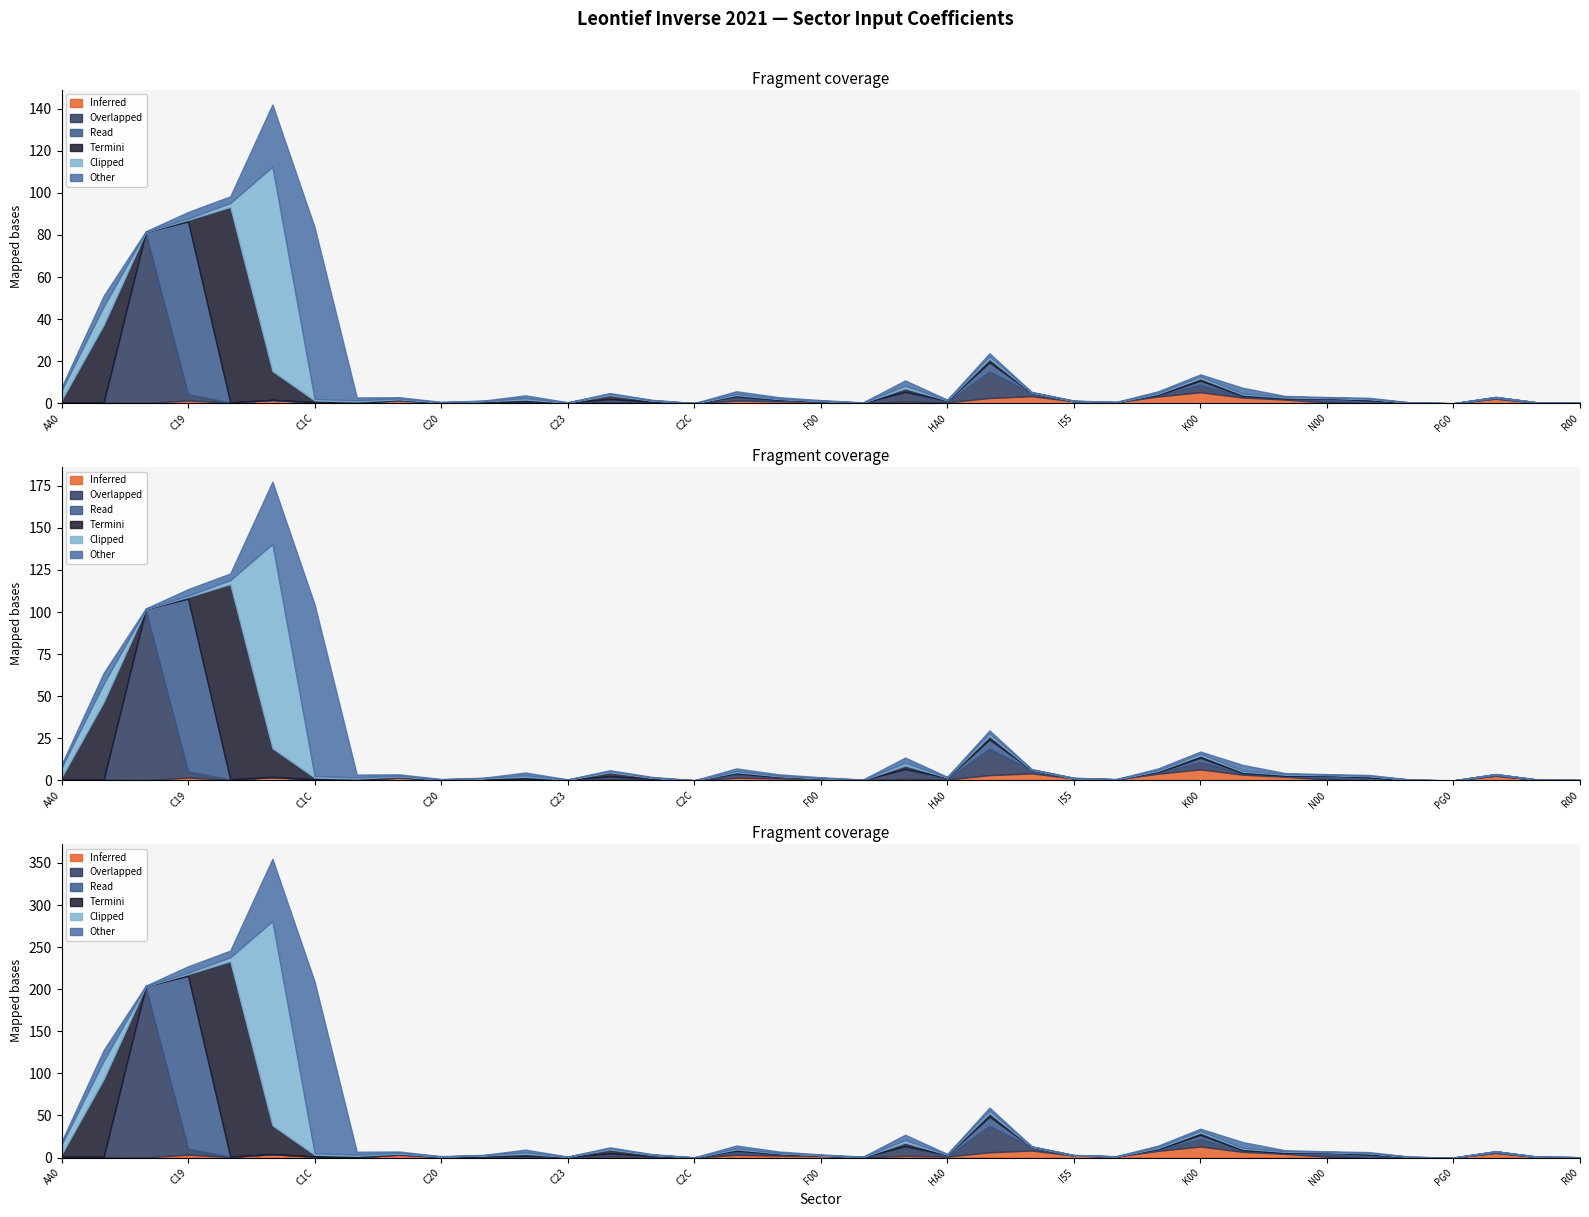

At which category is the sum across all series the highest?

C1B